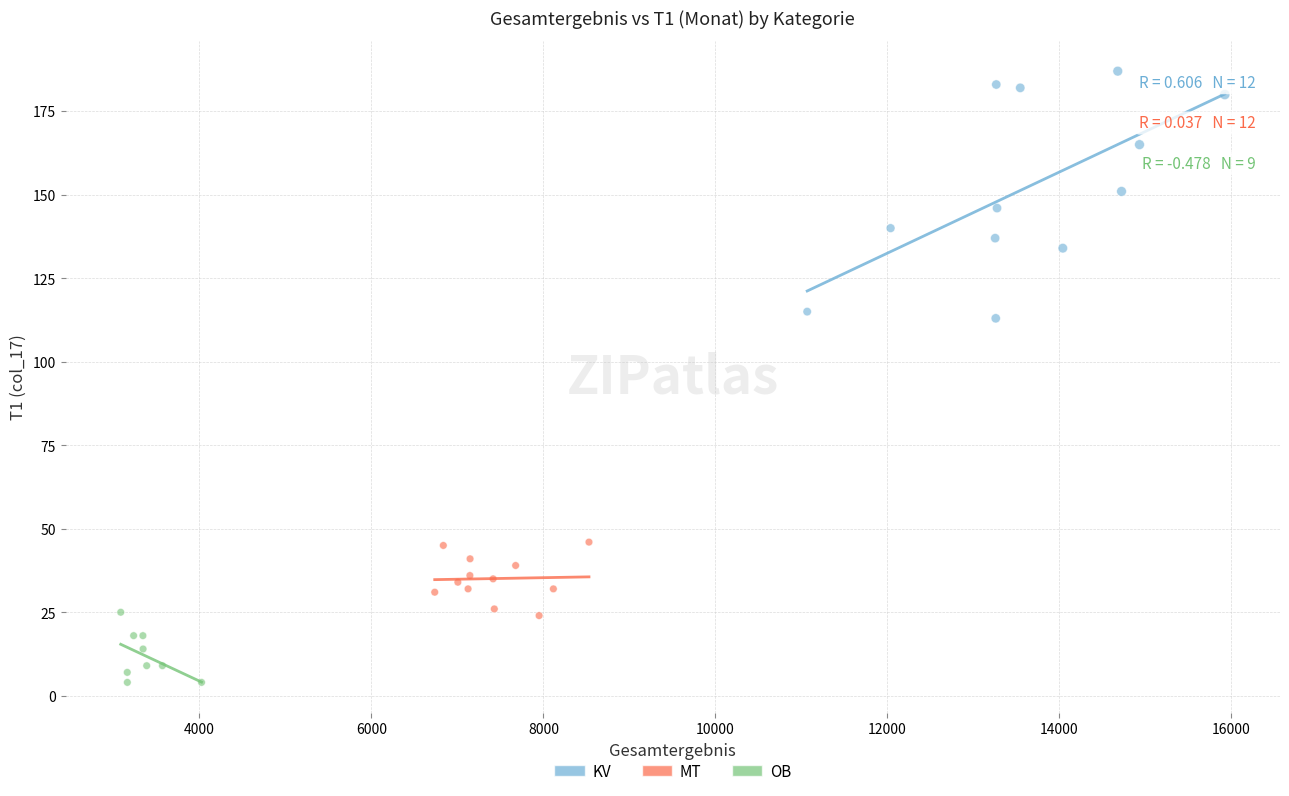

Which series reaches the maximum Y coordinate?

KV